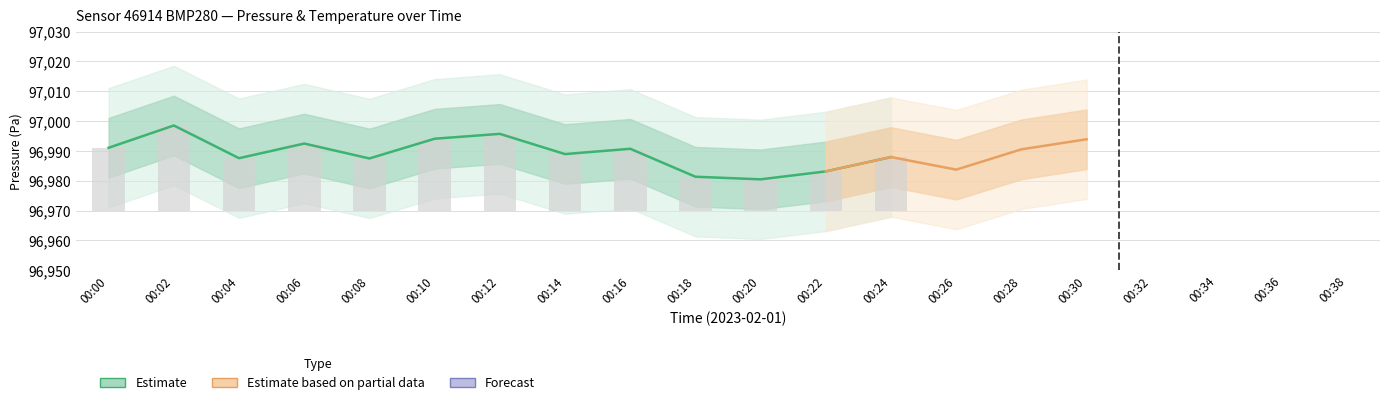

How many series are shown in this chart?

2